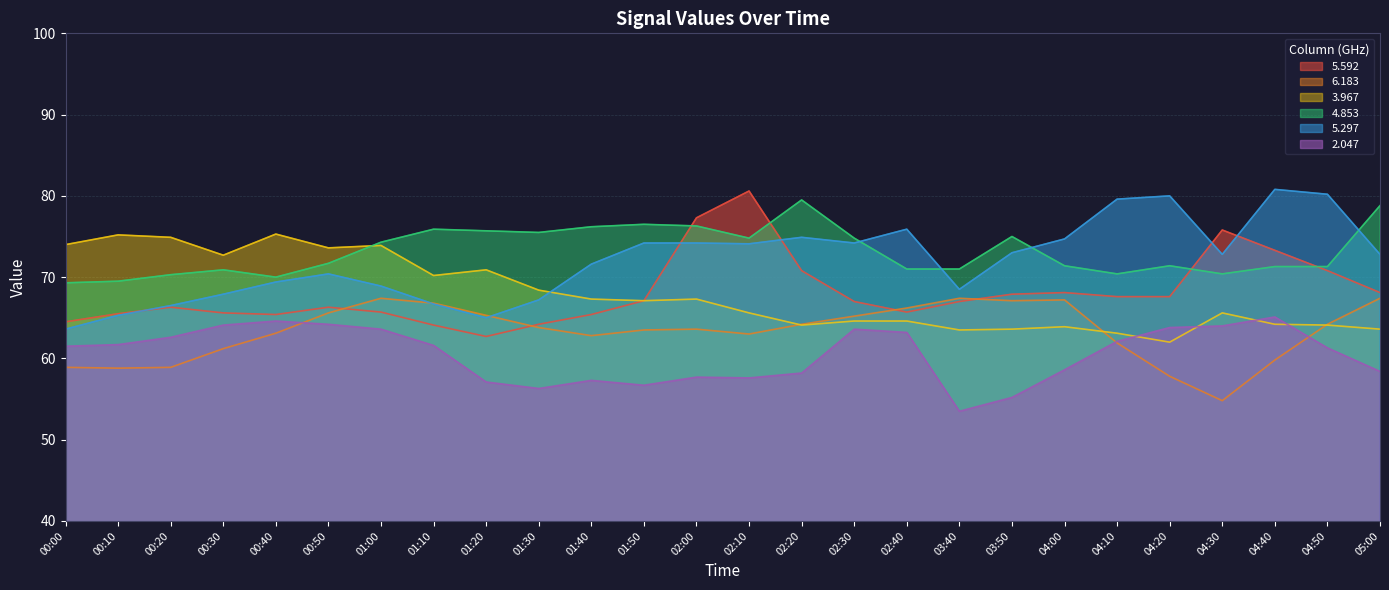

Which has a higher value, 04:20 or 04:50?

04:50